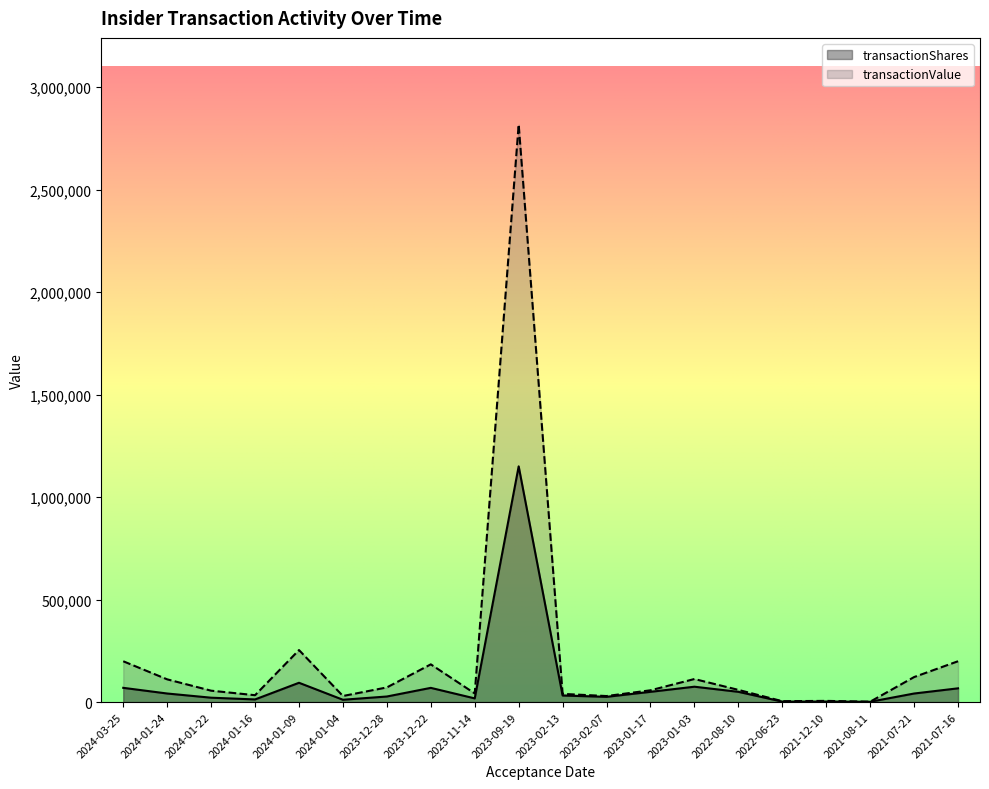

How many values in the transactionShares series are below 41798?

10